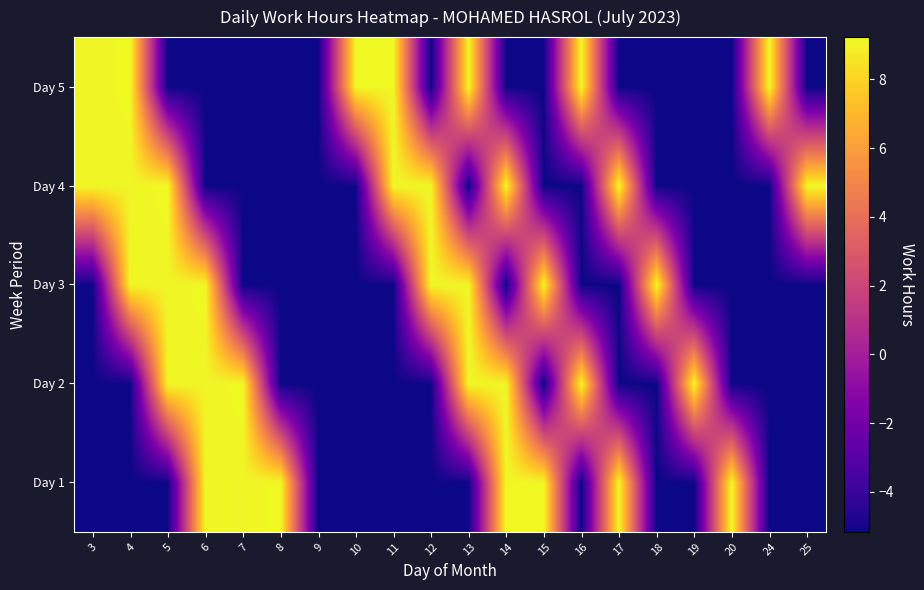

What is the minimum value shown in the chart?

-5.2